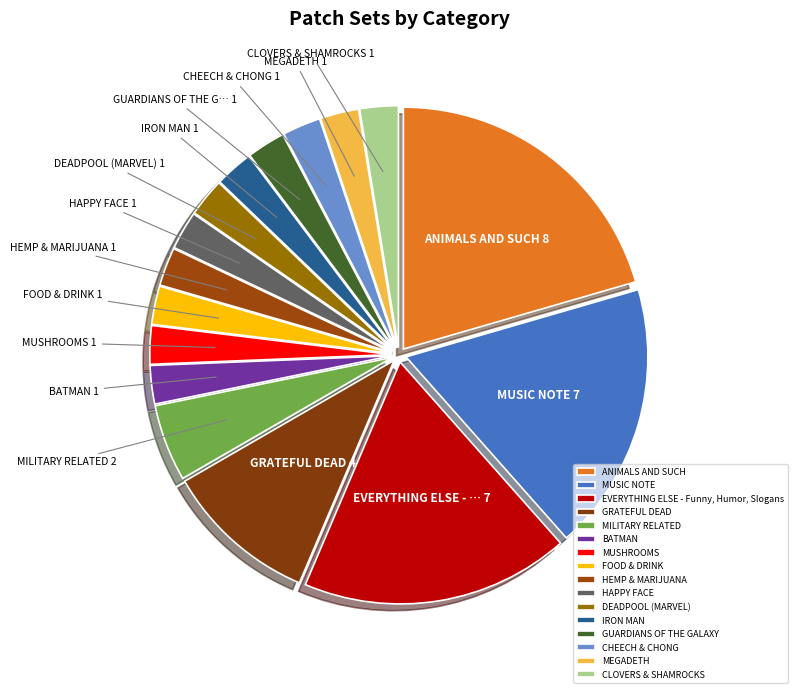

To the nearest percent, what is the combined percentage of HEMP & MARIJUANA and MUSIC NOTE?

21%